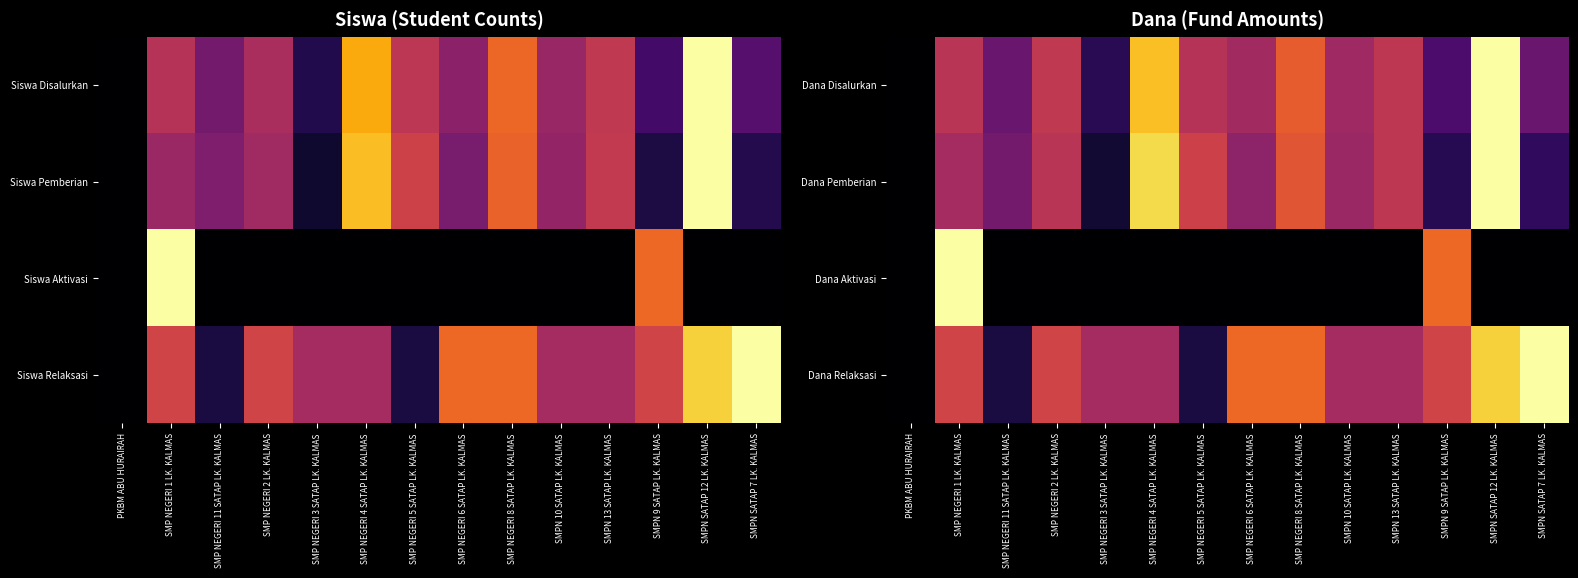

How many distinct data groups are displayed?

4